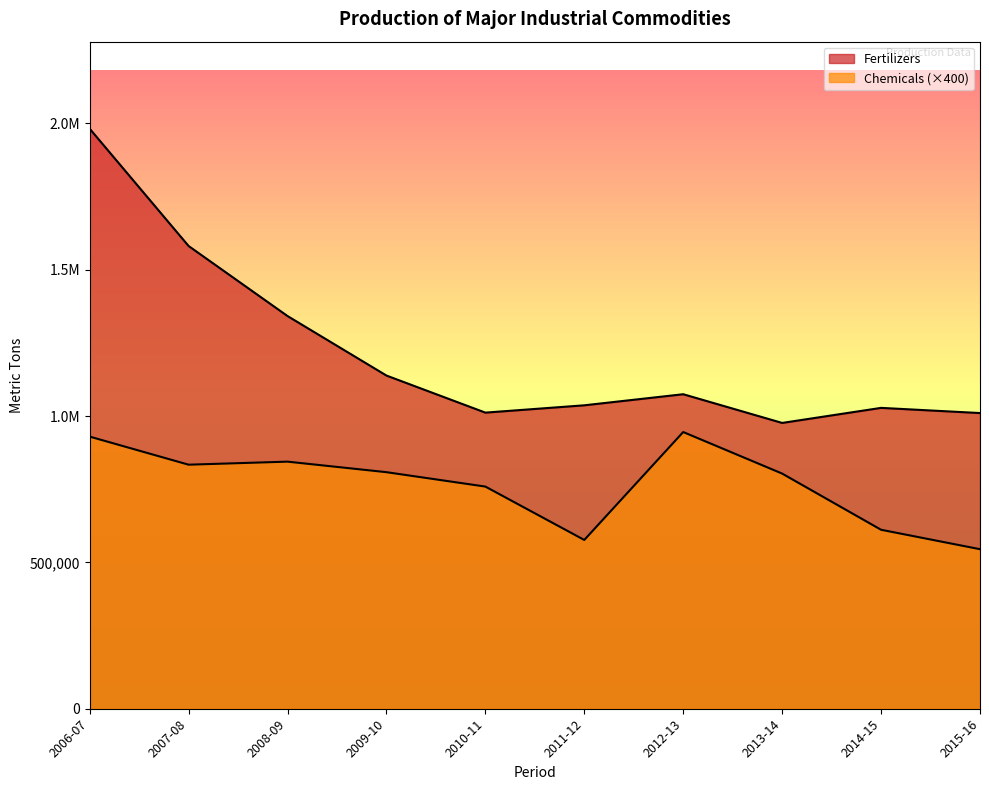

Which series changed the most between 2006-07 and 2008-09?

Fertilizers